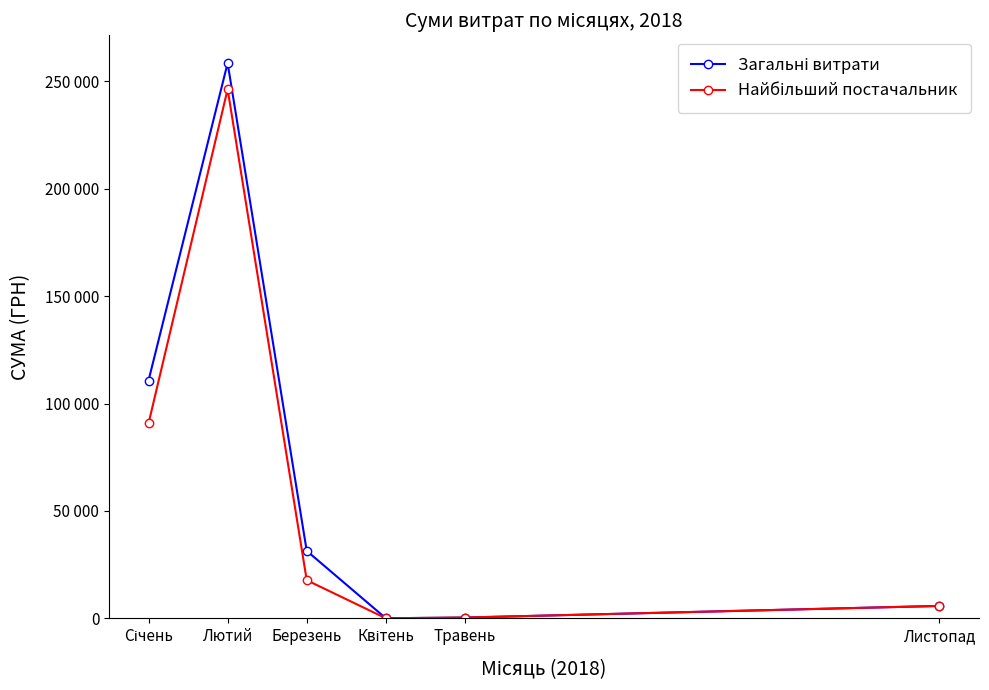

What is the total value across all series at Січень?

201479.1